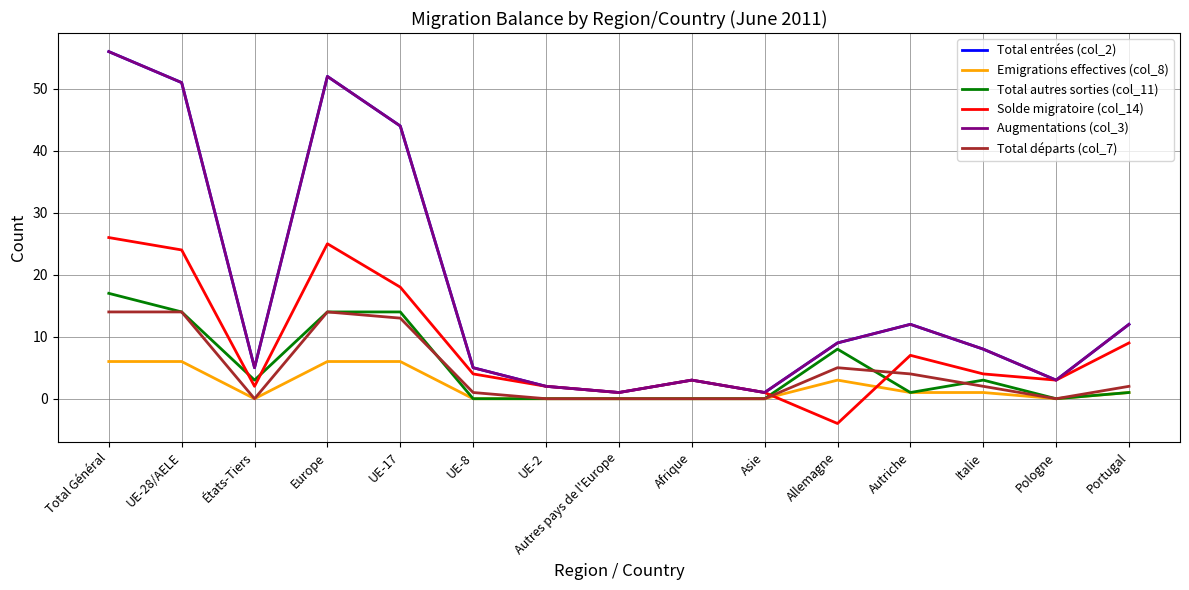

Does the chart have visible grid lines?

Yes